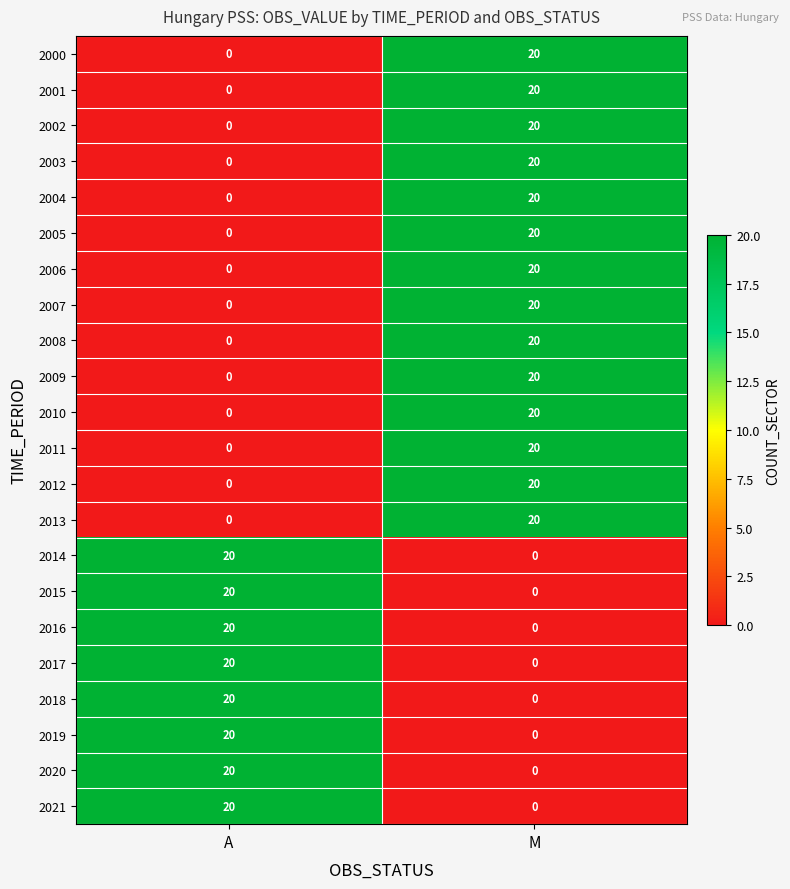

What is the spread (max minus min) of values at A?

20